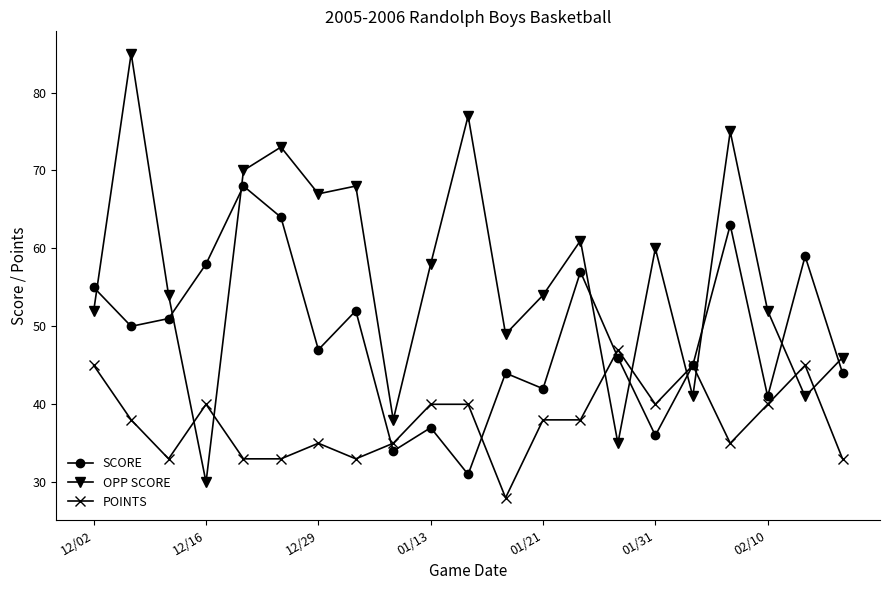

What is the minimum value shown in the chart?

28